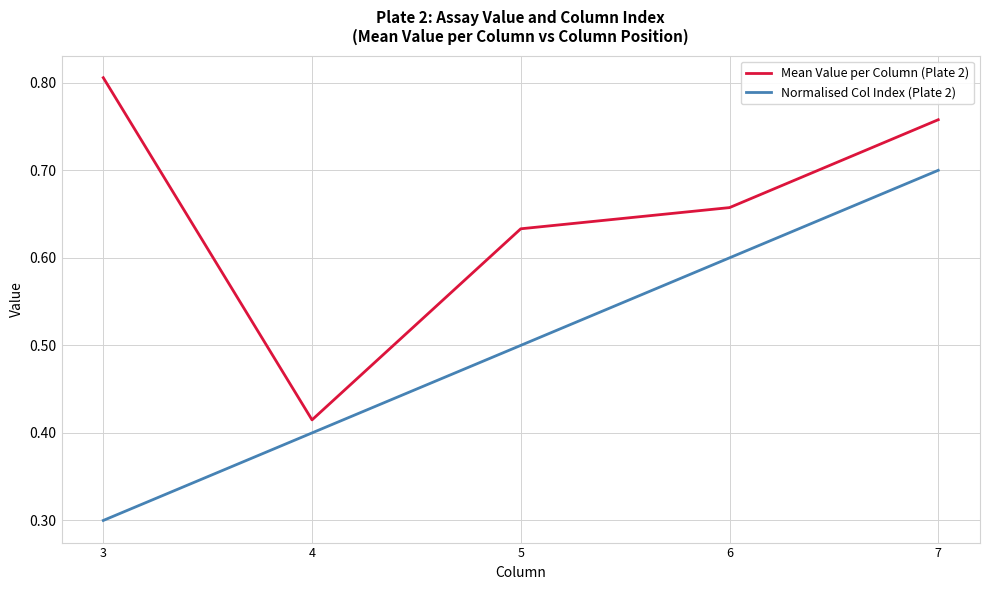

What are all the series names shown in the legend?

Mean Value per Column (Plate 2), Normalised Col Index (Plate 2)